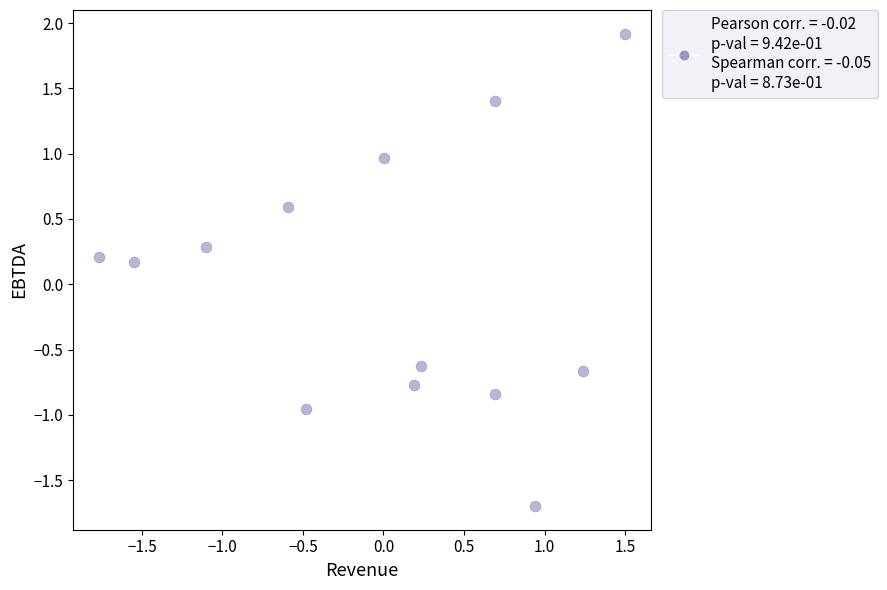

What is the range of Y values (max minus min)?

3.6